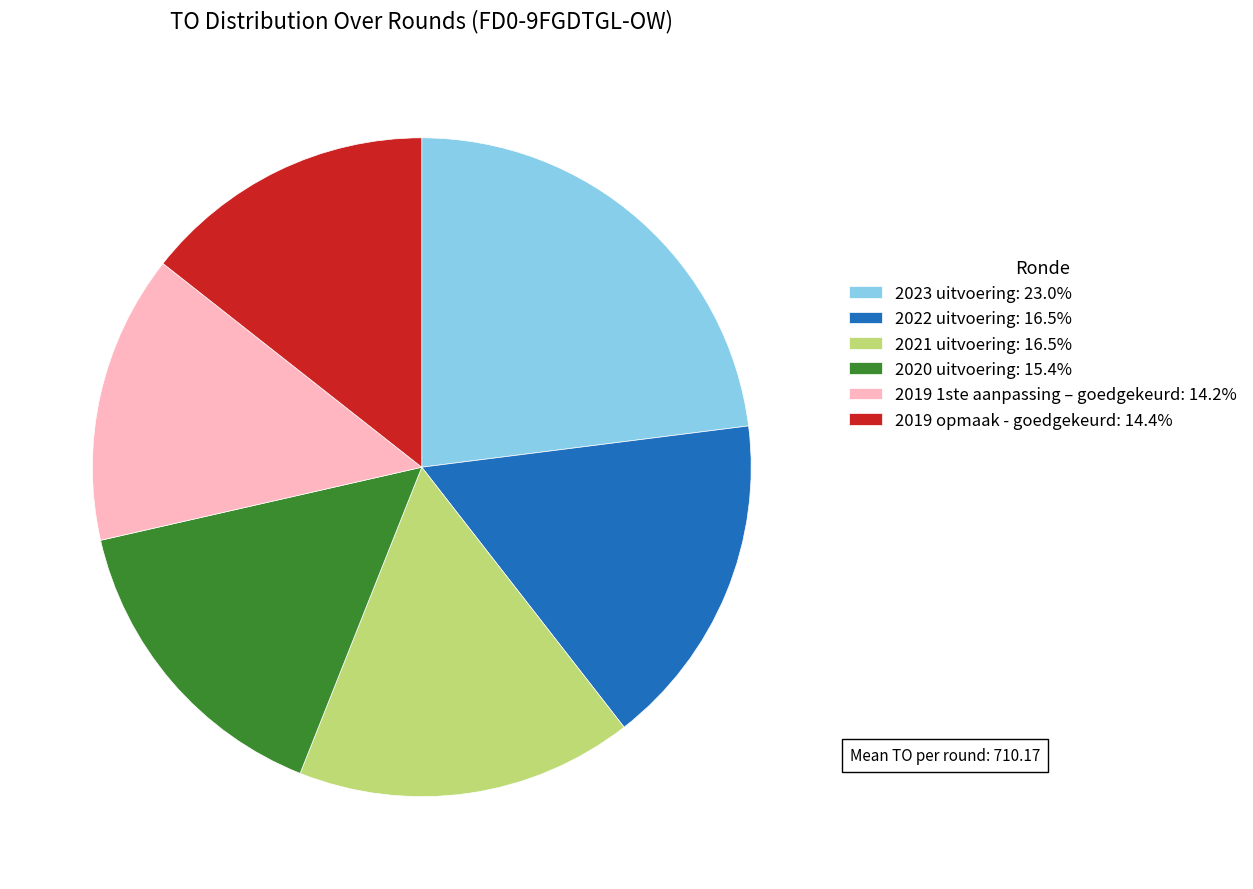

Is it true that 2021 uitvoering is 22% of the pie?

False